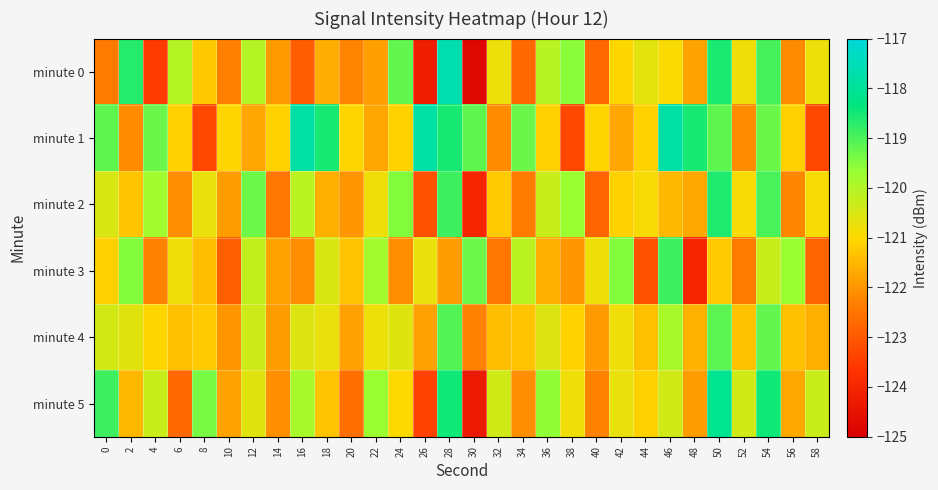

What is the spread (max minus min) of values at 6?

2.7